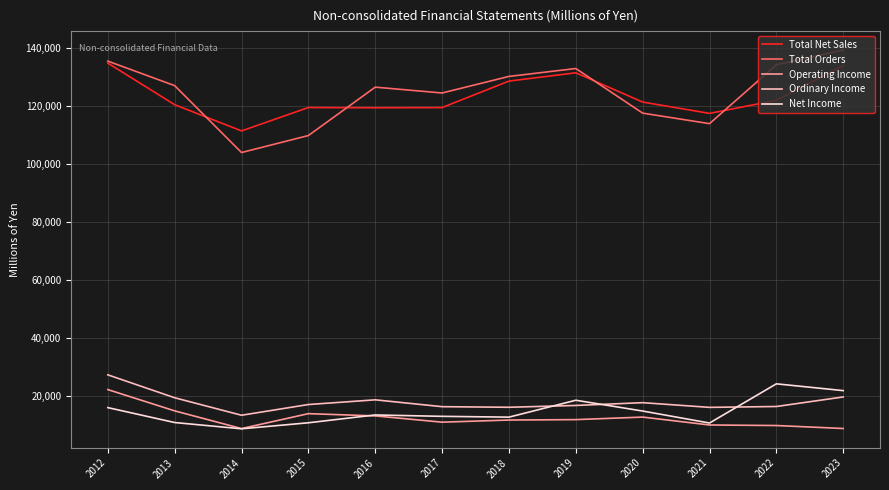

What is the highest value of the Total Net Sales series?

134907